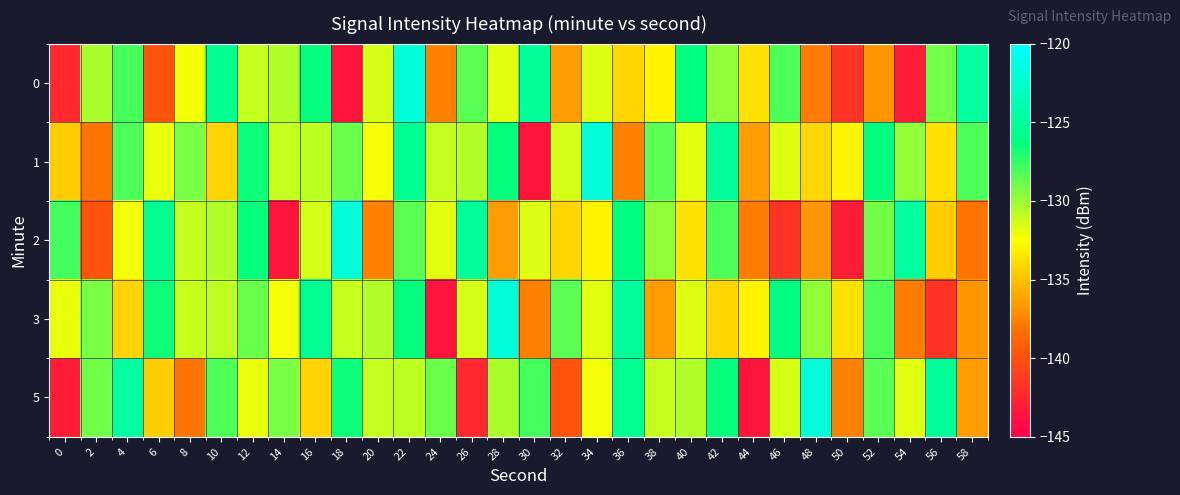

What is the total value across all series at 54?

-667.2